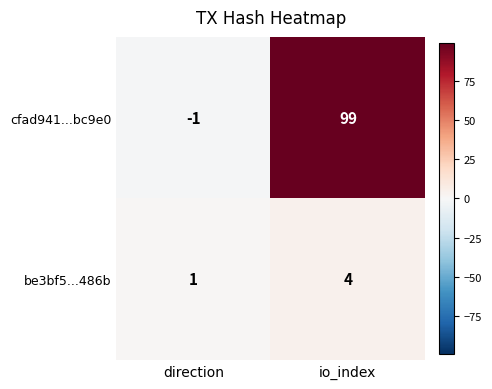

List the series in order of their overall mean, highest first.

cfad941...bc9e0, be3bf5...486b